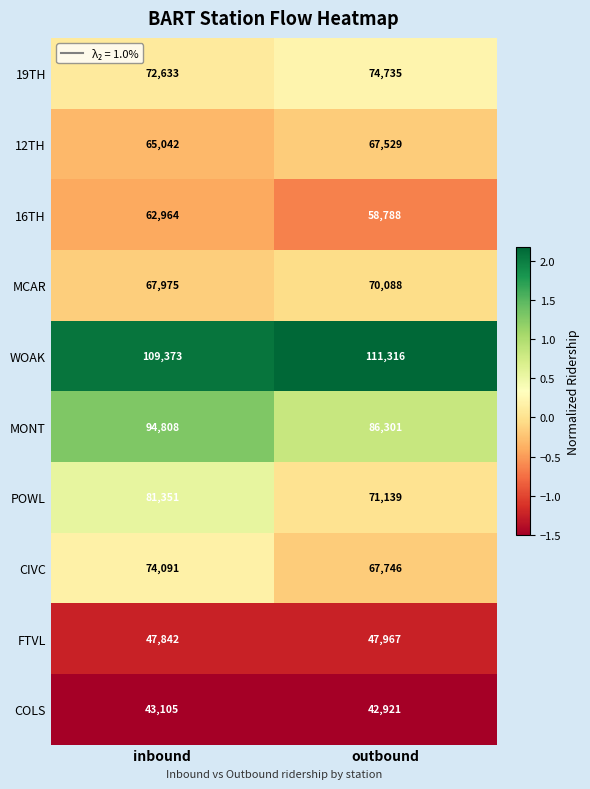

The MCAR series shows 95599 at inbound. True or false?

False